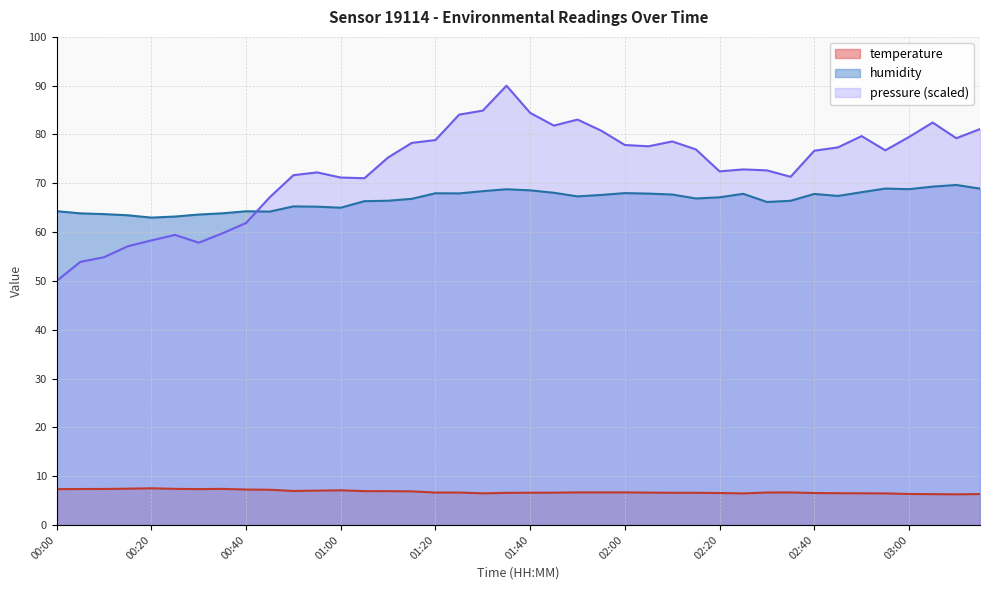

Is the value of temperature at 02:55 greater than the value of humidity at 02:05?

No